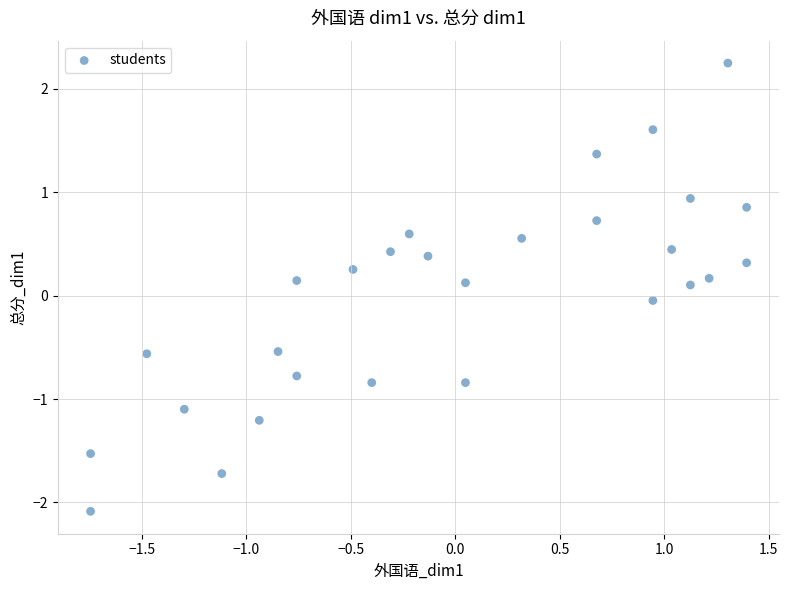

What is the range of Y values (max minus min)?

4.3